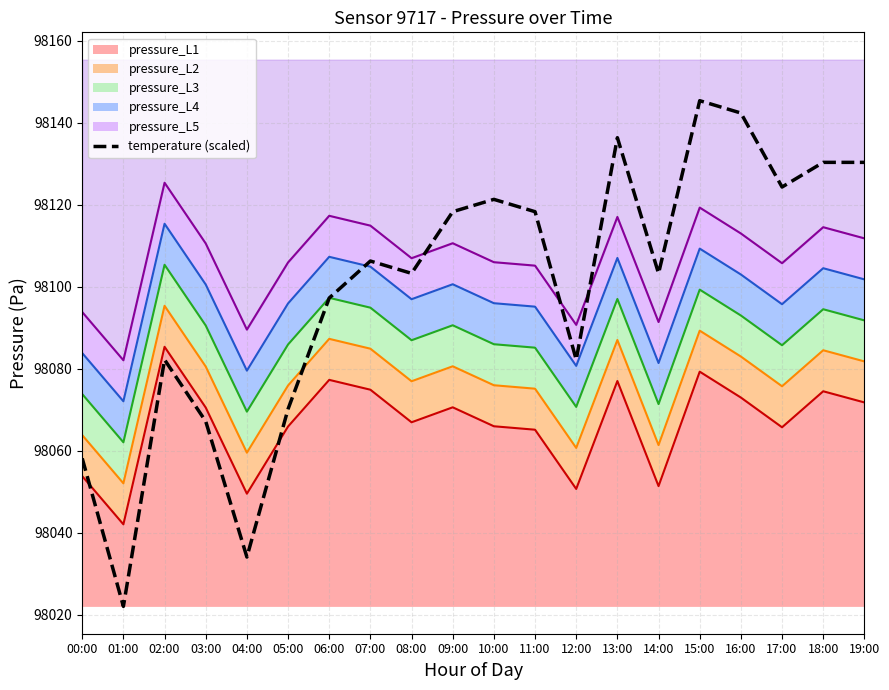

What is the difference between the maximum and minimum values?

123.3